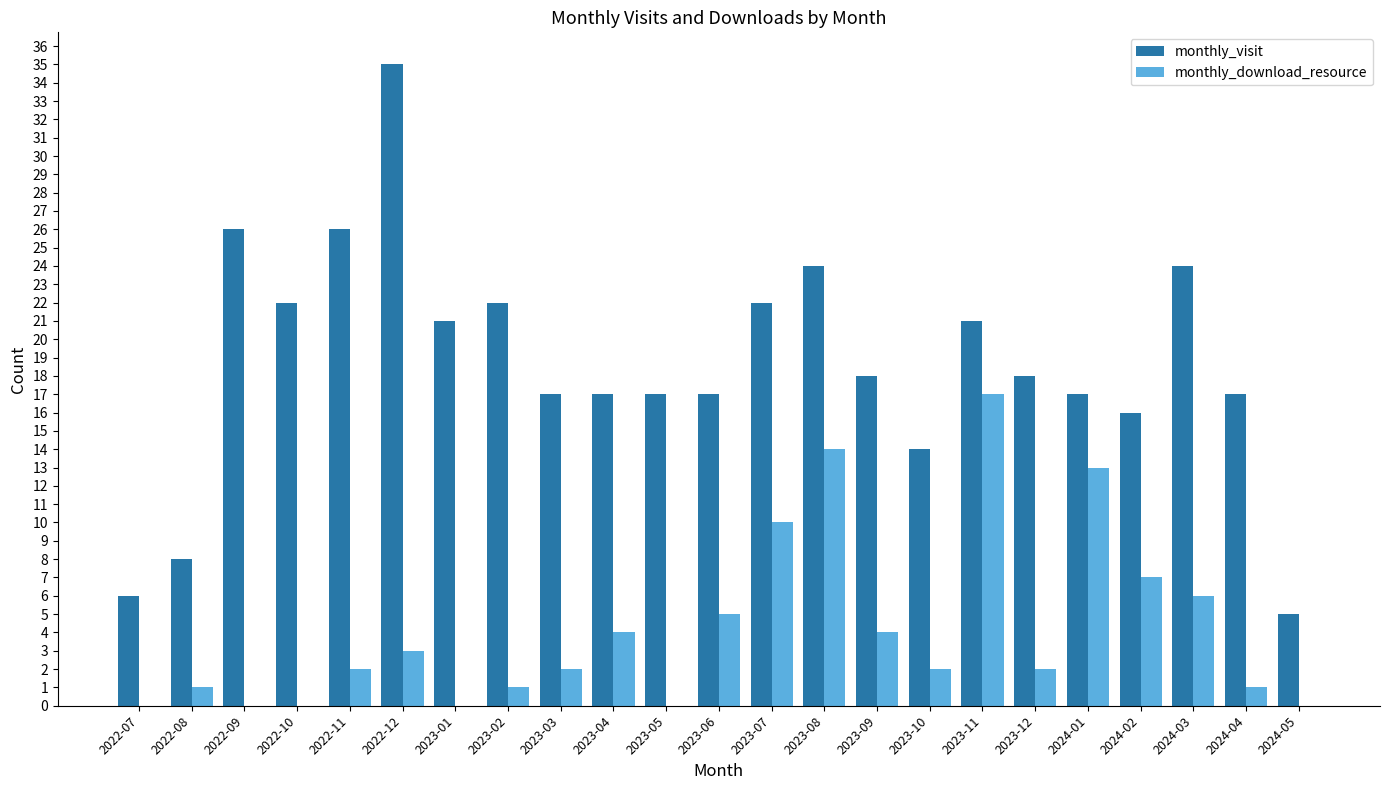

Which label corresponds to the largest value in the chart?

2022-12